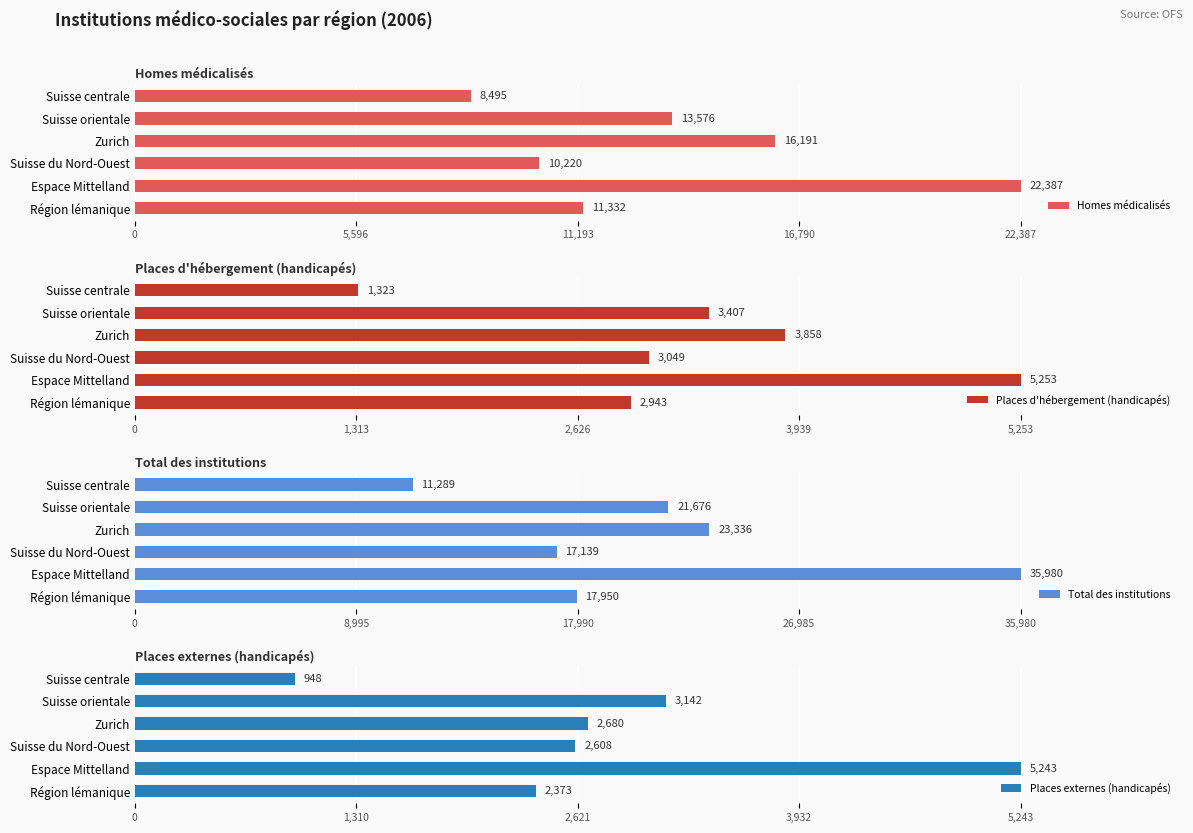

Rank the series at Suisse orientale from lowest to highest value.

Places externes (handicapés), Places d'hébergement (handicapés), Homes médicalisés, Total des institutions